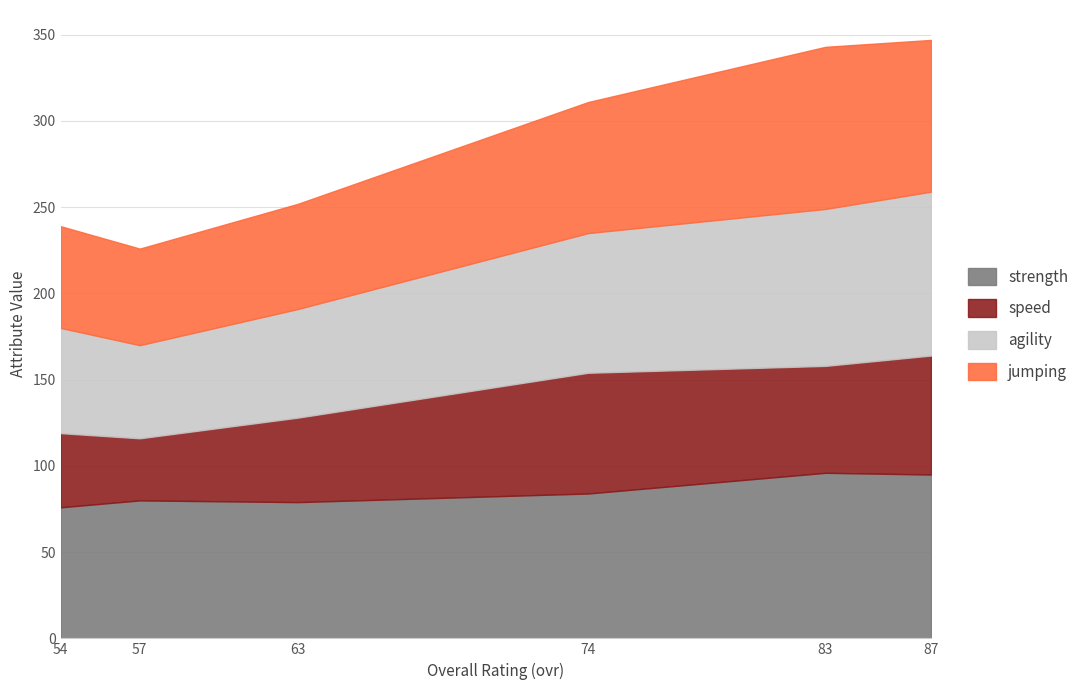

Reading left to right, extract all data points from this chart.

strength: John Hicks=95	Charles Wright=96	Marcus Clay=84	Martrell Huang=79	Sio Mason=80	Oswaldo Howard=76
speed: John Hicks=69	Charles Wright=62	Marcus Clay=70	Martrell Huang=49	Sio Mason=36	Oswaldo Howard=43
agility: John Hicks=95	Charles Wright=91	Marcus Clay=81	Martrell Huang=63	Sio Mason=54	Oswaldo Howard=61
jumping: John Hicks=88	Charles Wright=94	Marcus Clay=76	Martrell Huang=61	Sio Mason=56	Oswaldo Howard=59